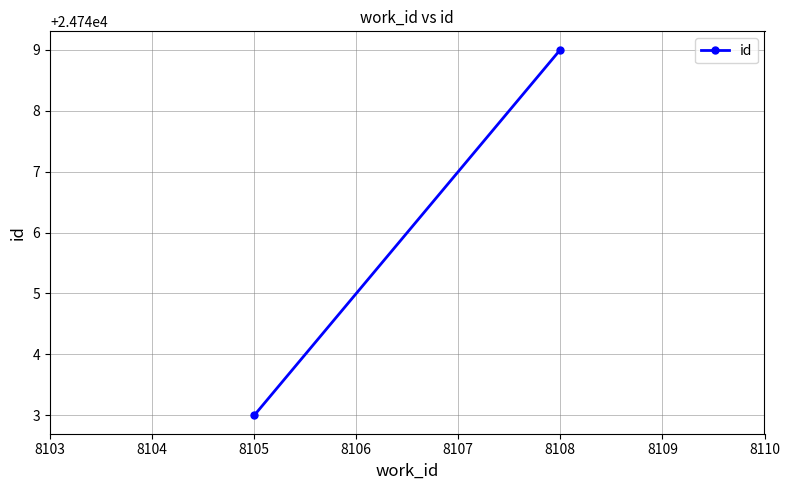

How many data points does each series have?

2